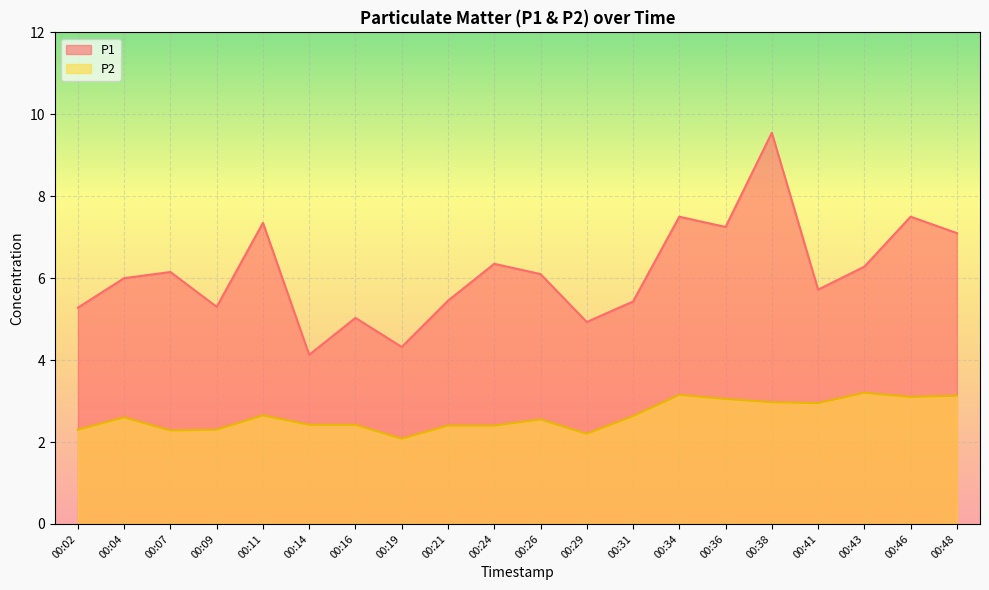

What are all the series names shown in the legend?

P1, P2